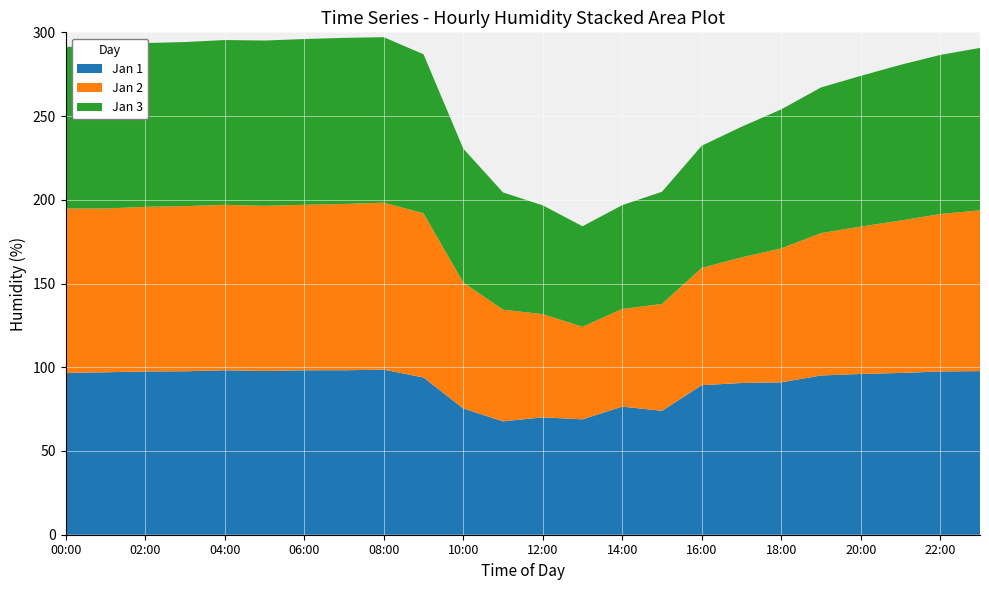

Reading left to right, extract all data points from this chart.

Jan 1: 00:00=96.6	01:00=97.0	02:00=97.5	03:00=97.6	04:00=98.2	05:00=97.8	06:00=98.2	07:00=98.2	08:00=98.6	09:00=93.9	10:00=75.4	11:00=67.7	12:00=70.1	13:00=68.9	14:00=76.5	15:00=74.0	16:00=89.3	17:00=90.6	18:00=91.0	19:00=95.1	20:00=96.0	21:00=96.6	22:00=97.5	23:00=97.7
Jan 2: 00:00=98.2	01:00=97.8	02:00=98.3	03:00=98.6	04:00=98.8	05:00=98.6	06:00=98.8	07:00=99.3	08:00=99.7	09:00=98.0	10:00=75.2	11:00=66.7	12:00=61.6	13:00=55.3	14:00=58.3	15:00=63.8	16:00=70.0	17:00=75.0	18:00=80.0	19:00=85.0	20:00=88.0	21:00=91.0	22:00=94.0	23:00=96.0
Jan 3: 00:00=96.5	01:00=97.0	02:00=97.8	03:00=98.0	04:00=98.4	05:00=98.7	06:00=99.0	07:00=99.2	08:00=98.8	09:00=95.0	10:00=80.0	11:00=70.0	12:00=65.0	13:00=60.0	14:00=62.0	15:00=67.0	16:00=73.0	17:00=78.0	18:00=83.0	19:00=87.0	20:00=90.0	21:00=93.0	22:00=95.0	23:00=97.0